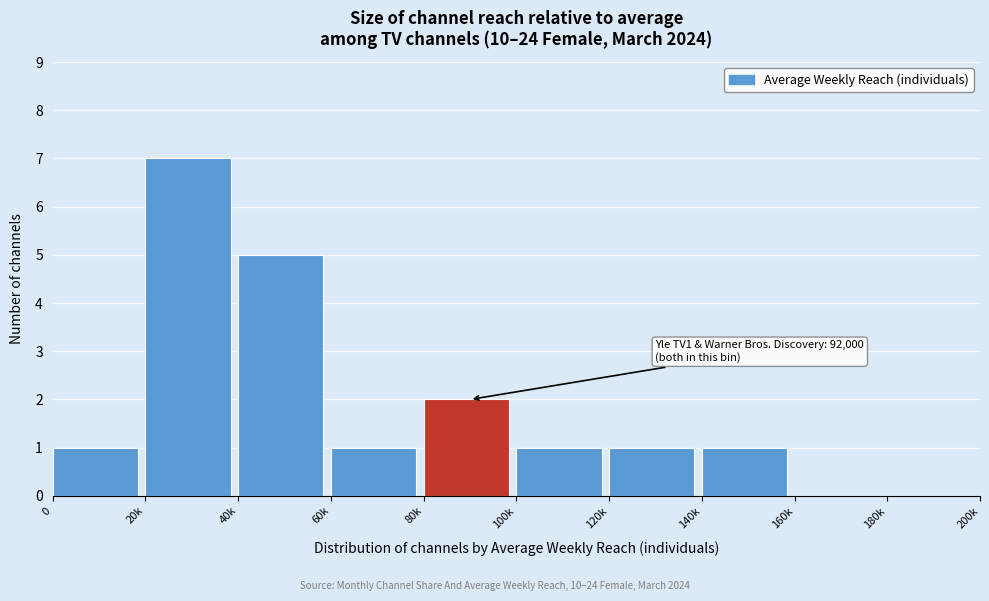

Reading left to right, what are all the values shown in this chart?

0=1	20k=7	40k=5	60k=1	80k=2	100k=1	120k=1	140k=1	160k=0	180k=0